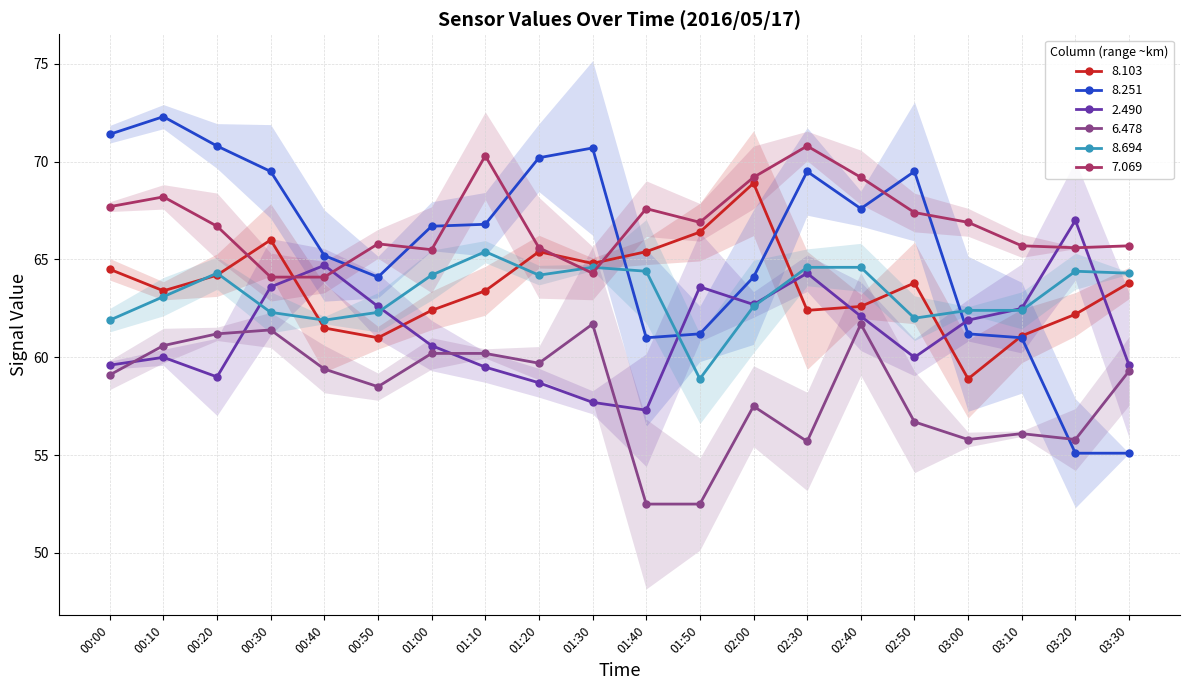

Reading left to right, transcribe all the data shown in this chart.

8.103: 64.5	63.4	64.2	66.0	61.5	61.0	62.4	63.4	65.4	64.8	65.4	66.4	68.9	62.4	62.6	63.8	58.9	61.1	62.2	63.8
8.251: 71.4	72.3	70.8	69.5	65.2	64.1	66.7	66.8	70.2	70.7	61.0	61.2	64.1	69.5	67.6	69.5	61.2	61.0	55.1	55.1
2.490: 59.6	60.0	59.0	63.6	64.7	62.6	60.6	59.5	58.7	57.7	57.3	63.6	62.7	64.3	62.1	60.0	61.9	62.5	67.0	59.6
6.478: 59.1	60.6	61.2	61.4	59.4	58.5	60.2	60.2	59.7	61.7	52.5	52.5	57.5	55.7	61.7	56.7	55.8	56.1	55.8	59.3
8.694: 61.9	63.1	64.3	62.3	61.9	62.3	64.2	65.4	64.2	64.6	64.4	58.9	62.6	64.6	64.6	62.0	62.4	62.4	64.4	64.3
7.069: 67.7	68.2	66.7	64.1	64.1	65.8	65.5	70.3	65.6	64.3	67.6	66.9	69.2	70.8	69.2	67.4	66.9	65.7	65.6	65.7